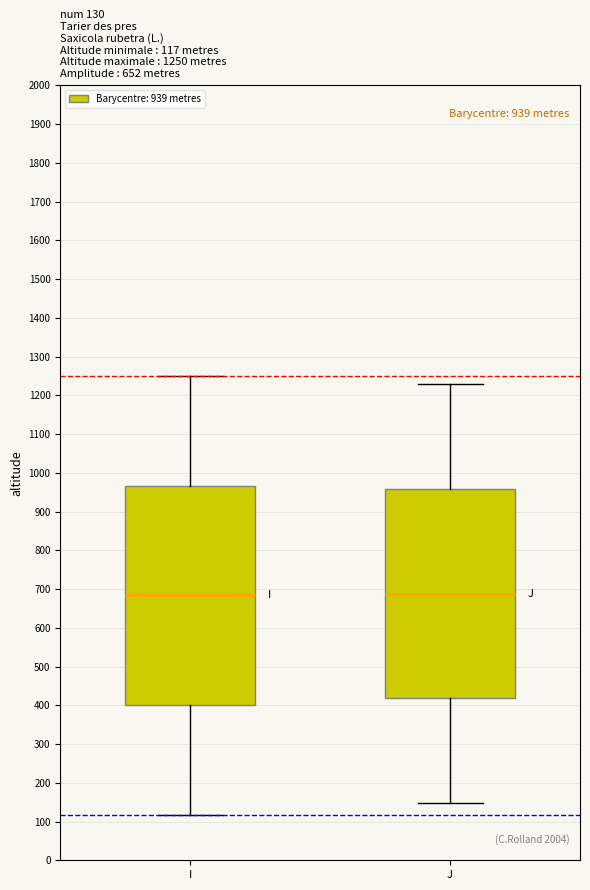

Which box is the tallest, from its lower edge to its upper edge?

I